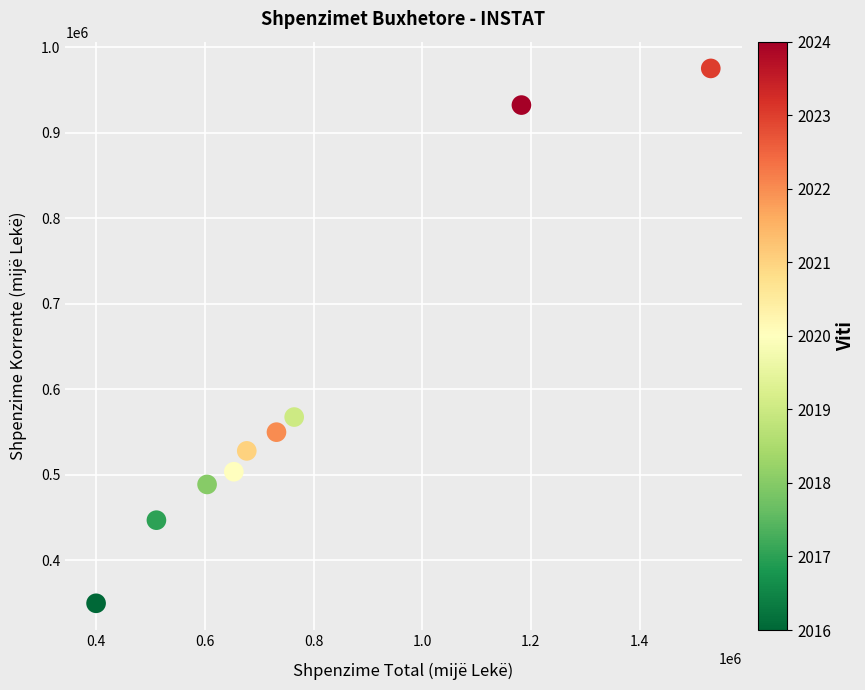

What Y value in the scatter plot is closest to 662489?

567472.1